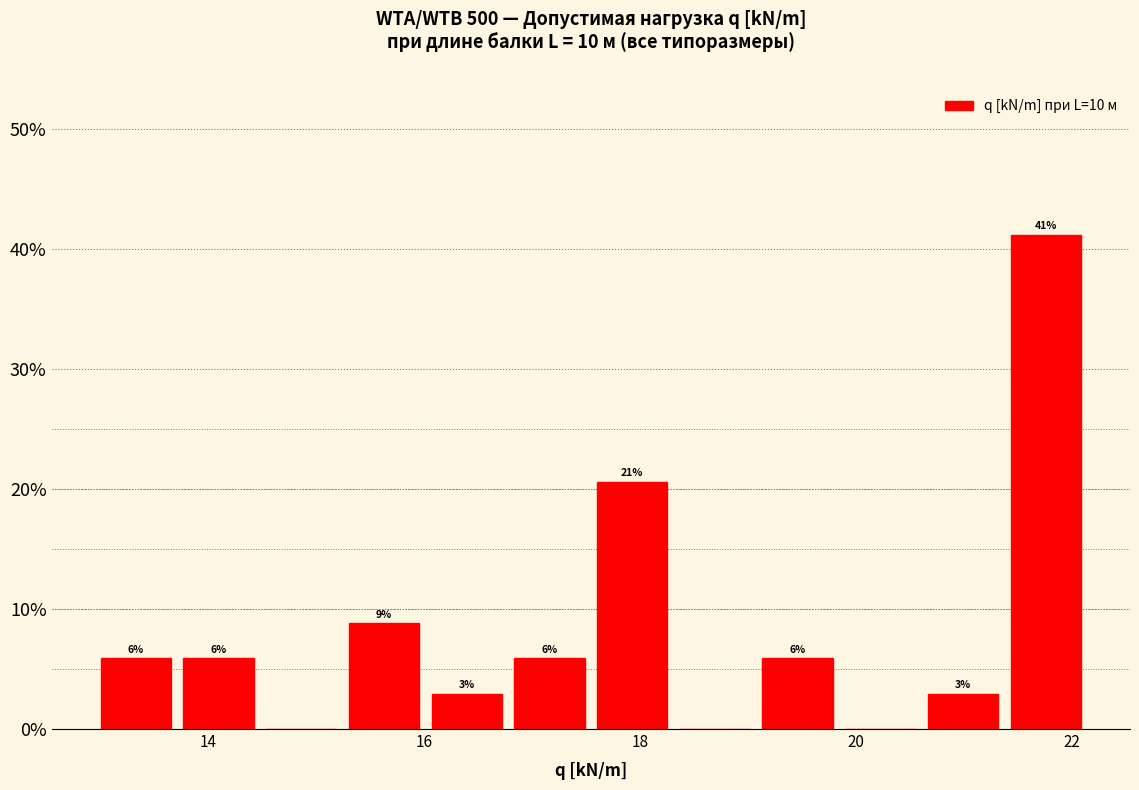

Around what value on the x-axis is the tallest bar? Give the approximate position of its centre, as read against the axis.

21.8